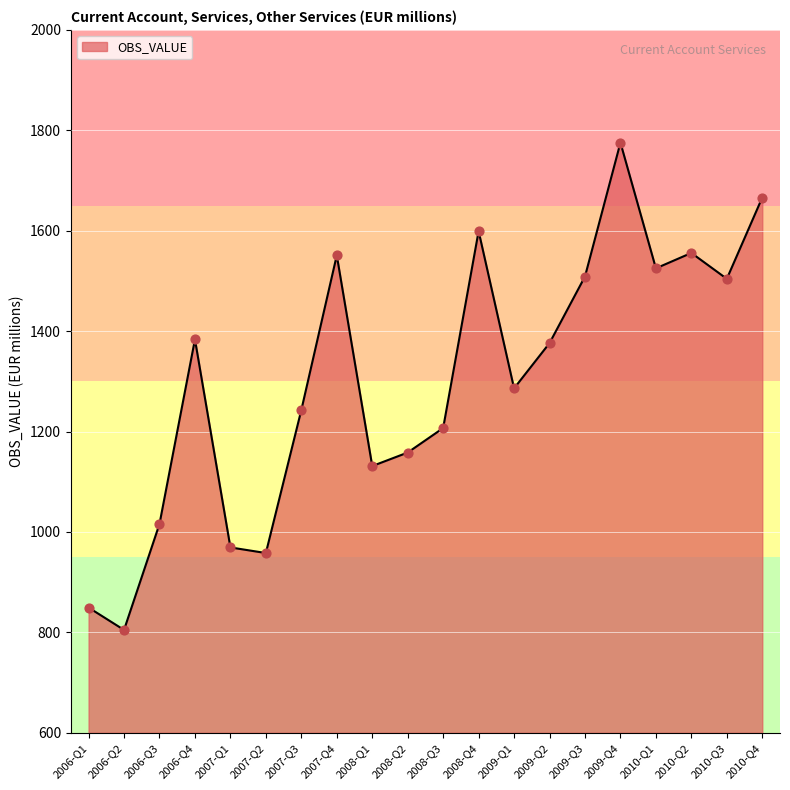

What is the change in value from 2006-Q2 to 2006-Q4?

+578.7